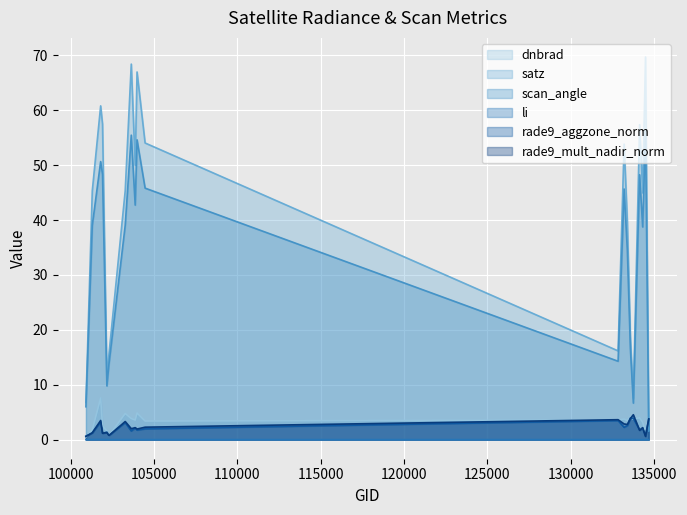

In rade9_mult_nadir_norm, how many points are higher than both neighbors (excluding endpoints)?

7